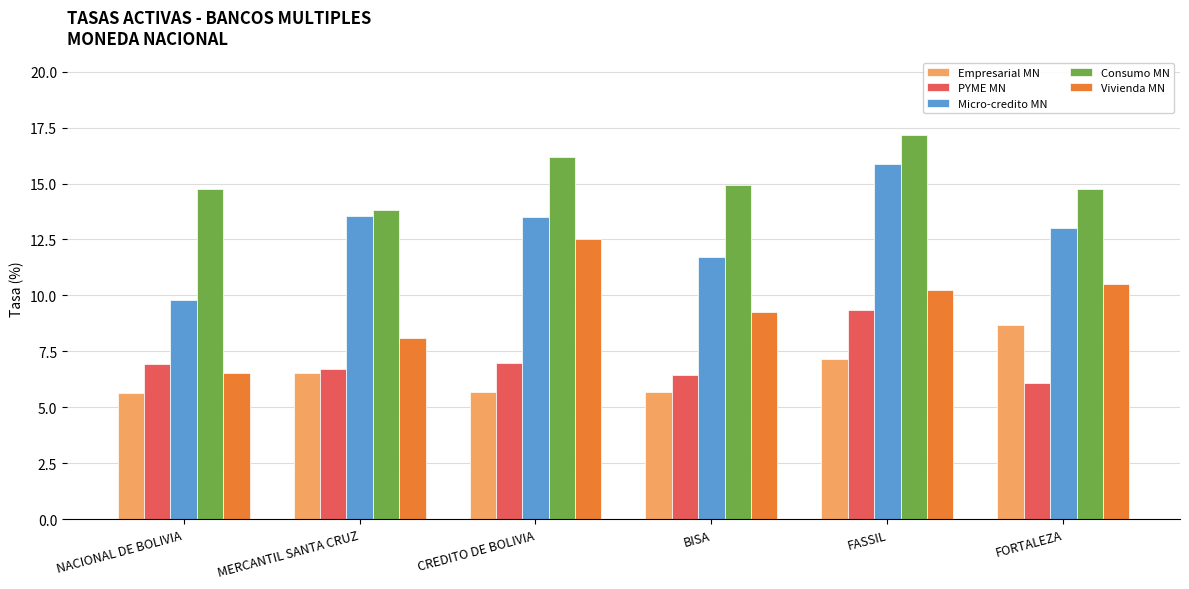

What is the difference between the maximum and minimum values in the PYME MN series?

3.3